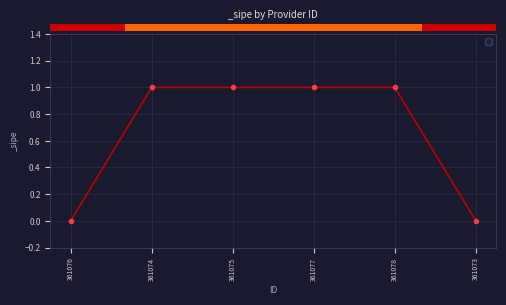

What position from the left is 361074?

2